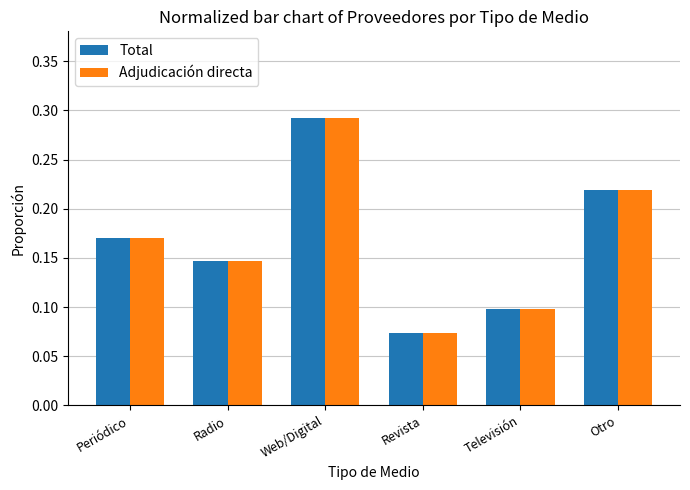

Are the bars horizontal?

No